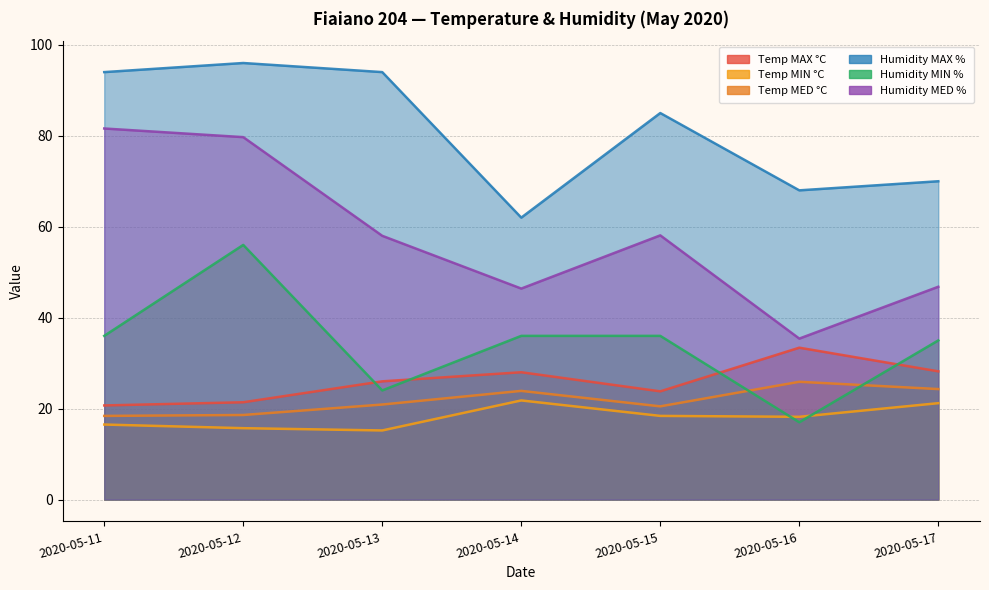

List the labels in order of Temp MIN °C value, smallest first.

2020-05-13, 2020-05-12, 2020-05-11, 2020-05-16, 2020-05-15, 2020-05-17, 2020-05-14